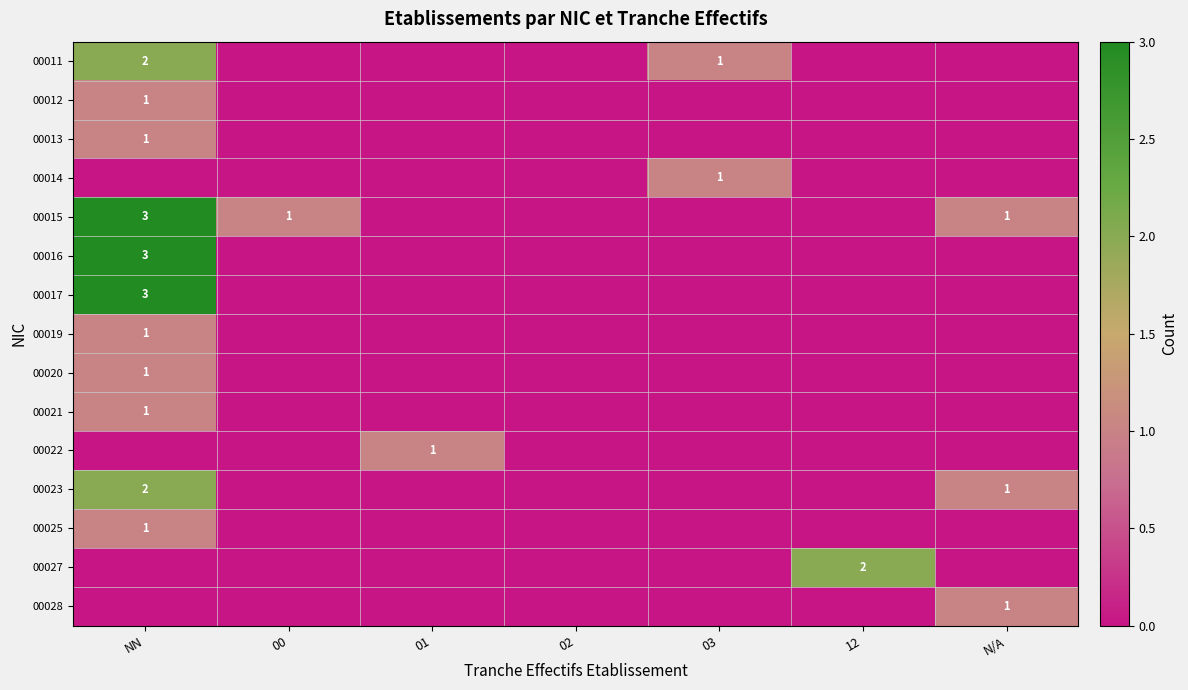

List the labels in order of 00028 value, smallest first.

NN, 00, 01, 02, 03, 12, N/A